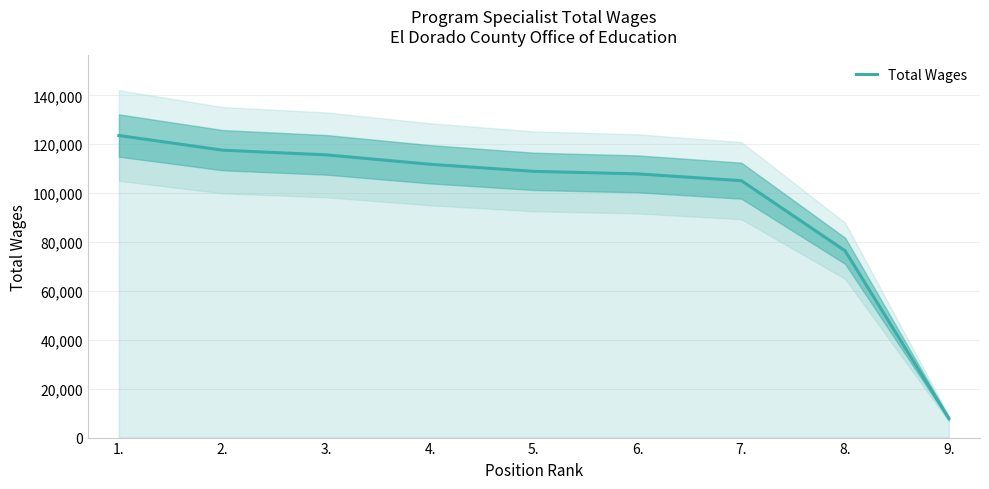

Is it true that the value at 3. is 115669?

True